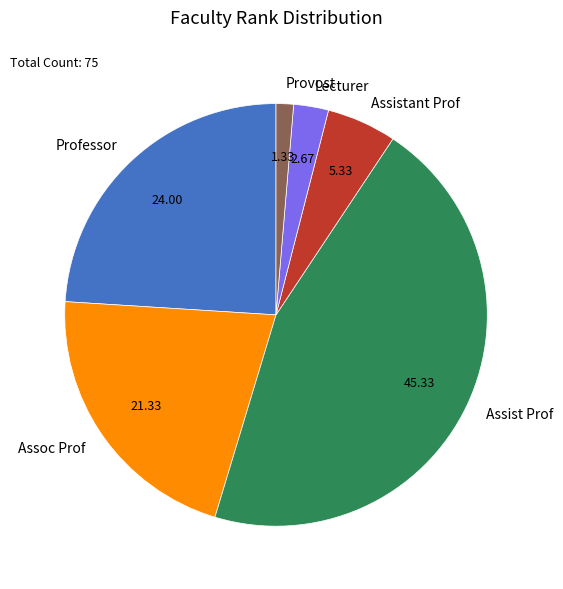

What is the smallest slice in the pie chart?

Provost